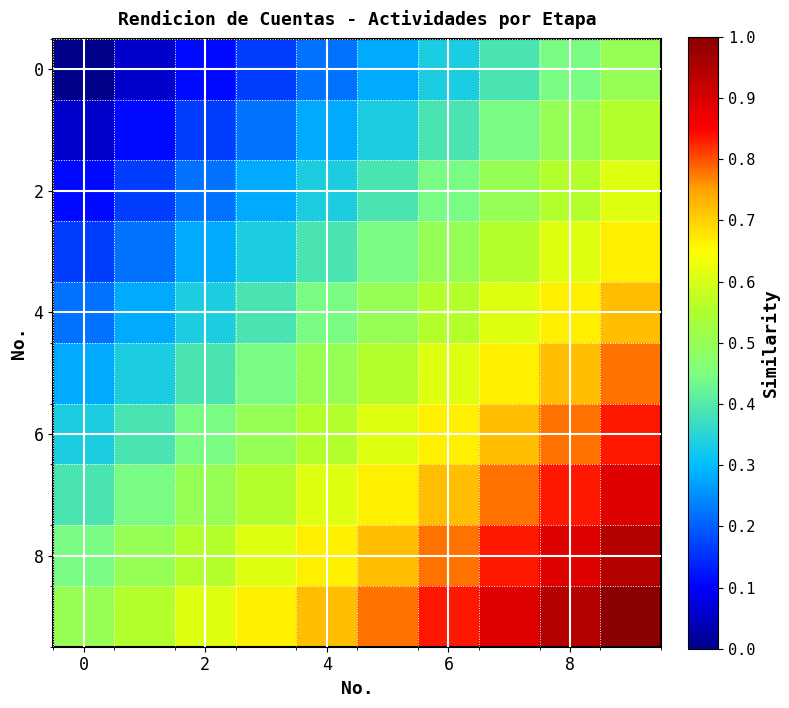

How many series are shown in this chart?

10